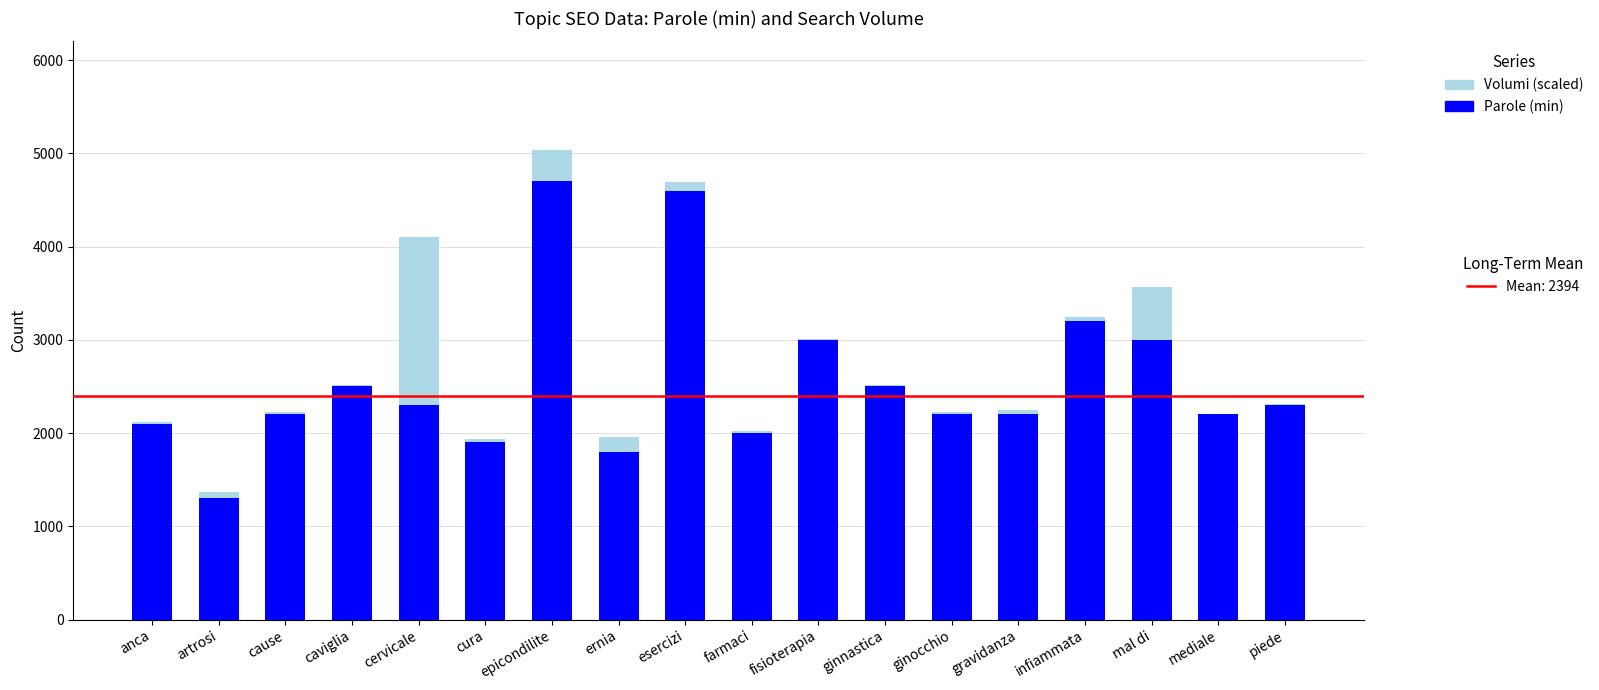

What is the total value across all series at ernia?

1955.2